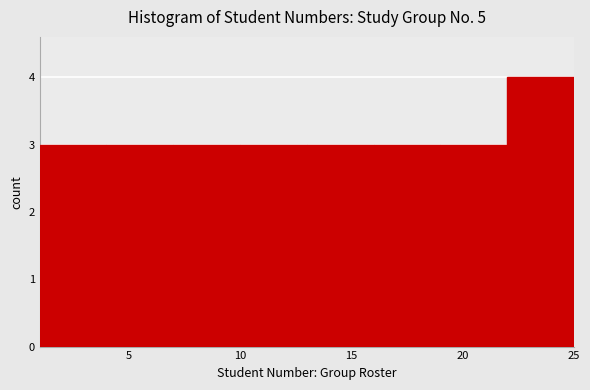

How tall is the bar that spans 7 to 10 on the x-axis? The values are not printed on the chart, so give them approximately, as read against the axis.

3